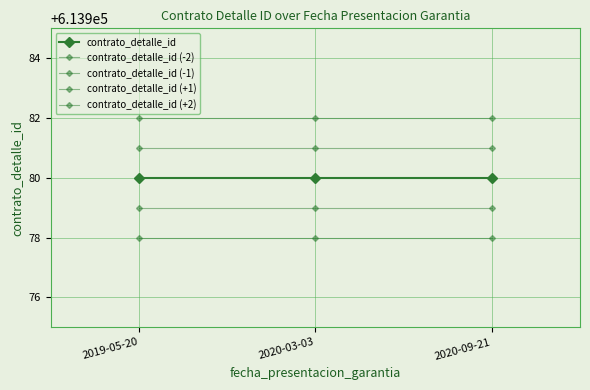

How many data points does each series have?

3